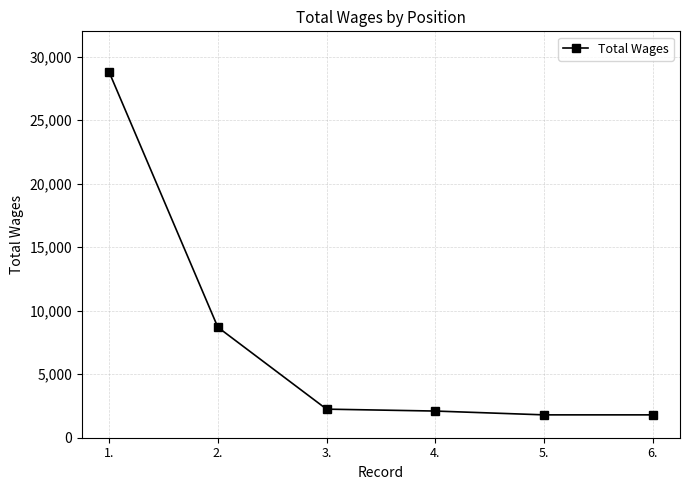

At which label does the data first exceed 2250?

1.